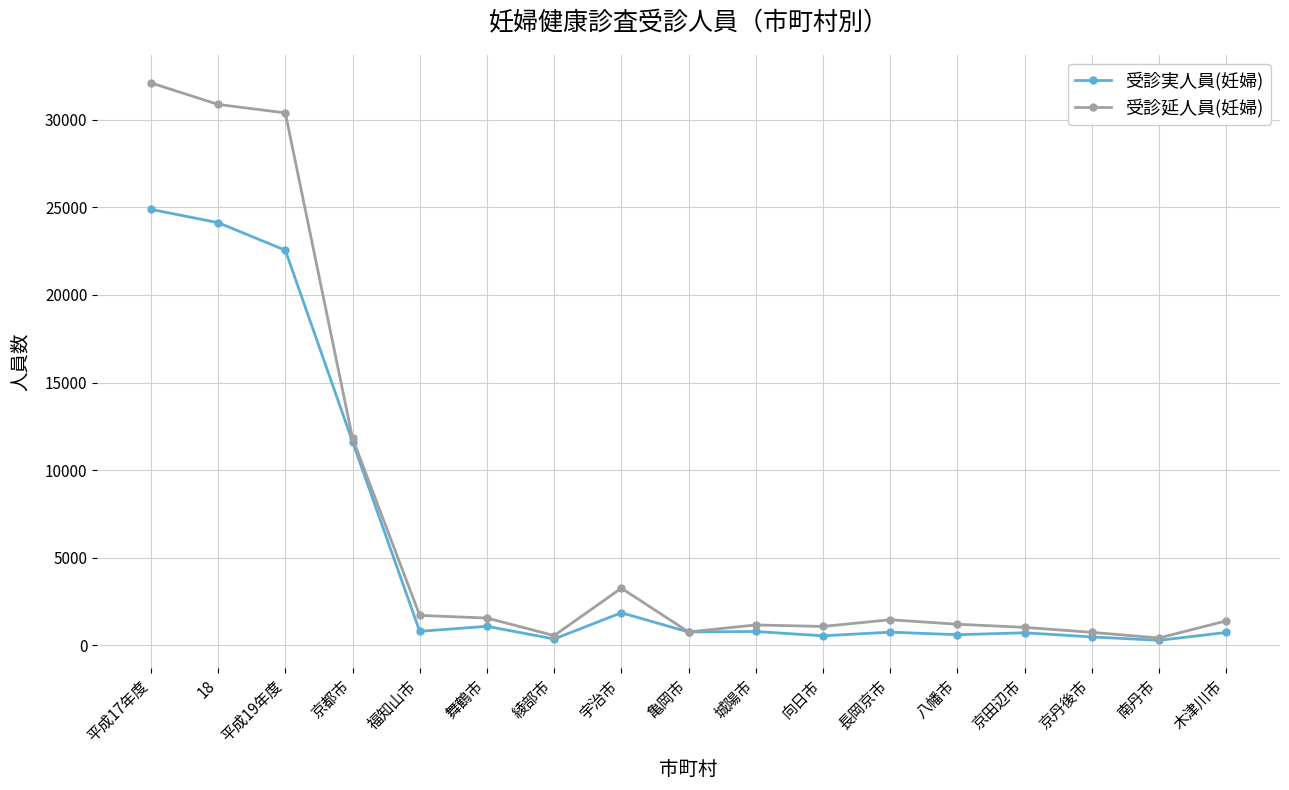

What is the total value across all series at 向日市?

1608